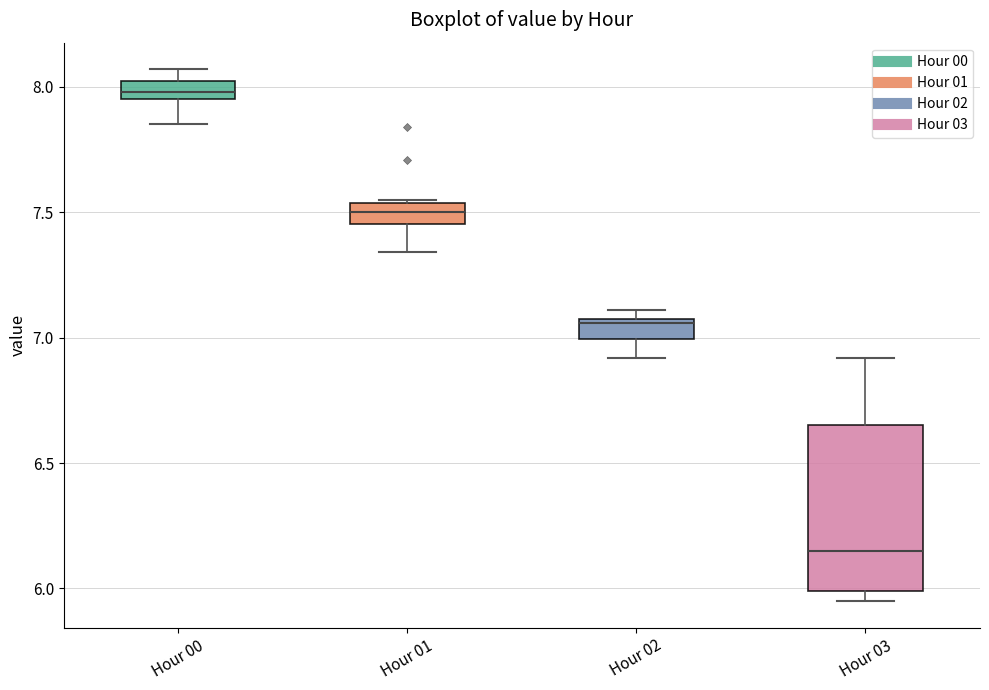

Which box is the tallest, from its lower edge to its upper edge?

Hour 03